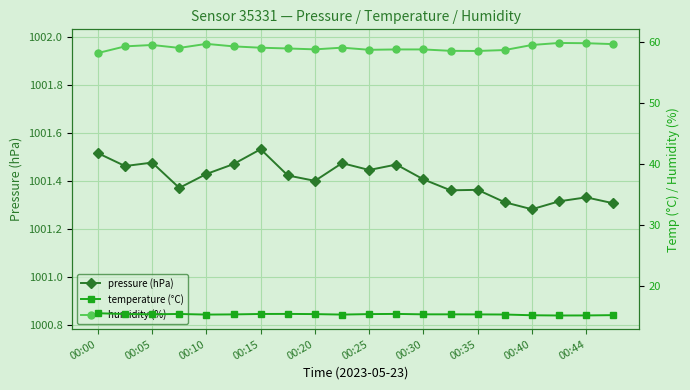

The value of pressure (hPa) at 00:35 is 1436.7. True or false?

False